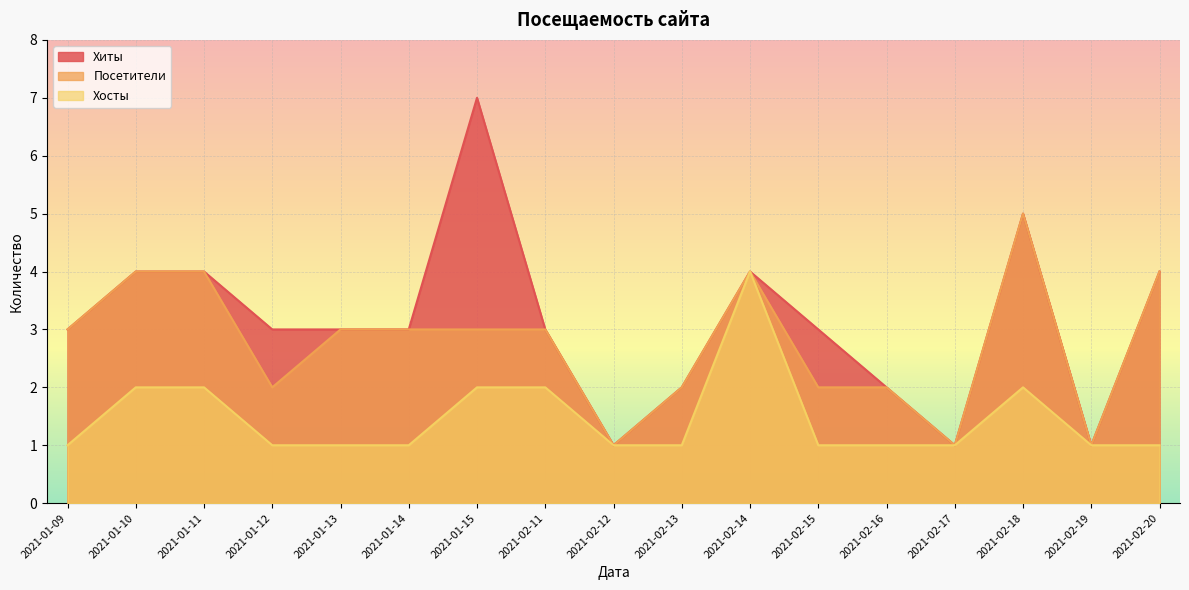

At which category does the chart reach its peak across all series?

2021-01-15